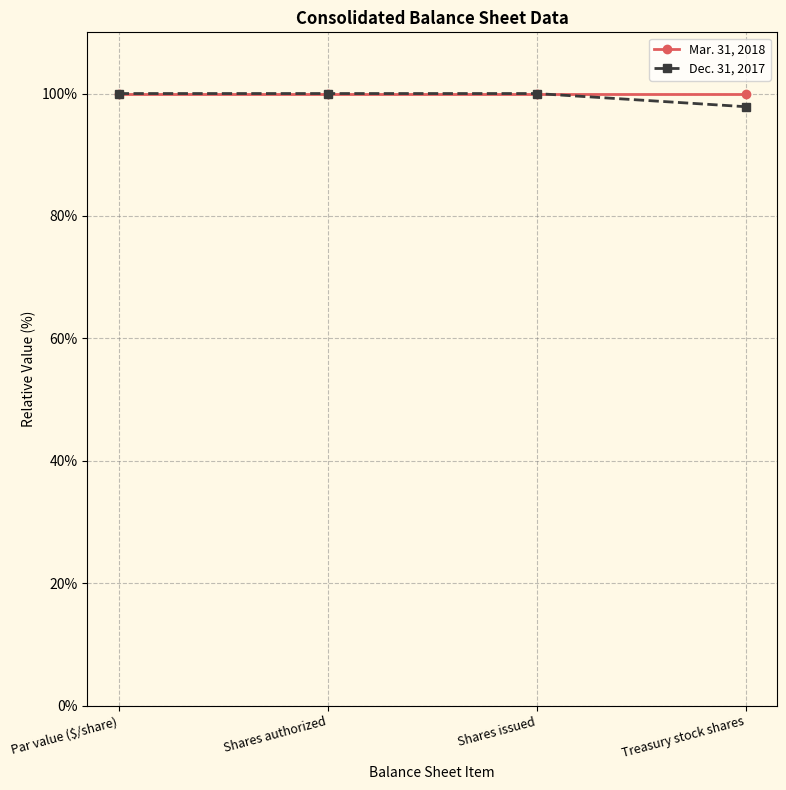

Reading left to right, extract all data points from this chart.

Mar. 31, 2018: Par value ($/share)=100.0	Shares authorized=100.0	Shares issued=100.0	Treasury stock shares=100.0
Dec. 31, 2017: Par value ($/share)=100.0	Shares authorized=100.0	Shares issued=100.0	Treasury stock shares=97.9